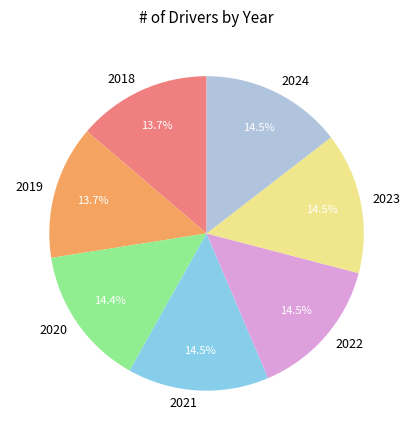

To the nearest percent, what is the difference between the 2018 and 2022 slice percentages?

1%